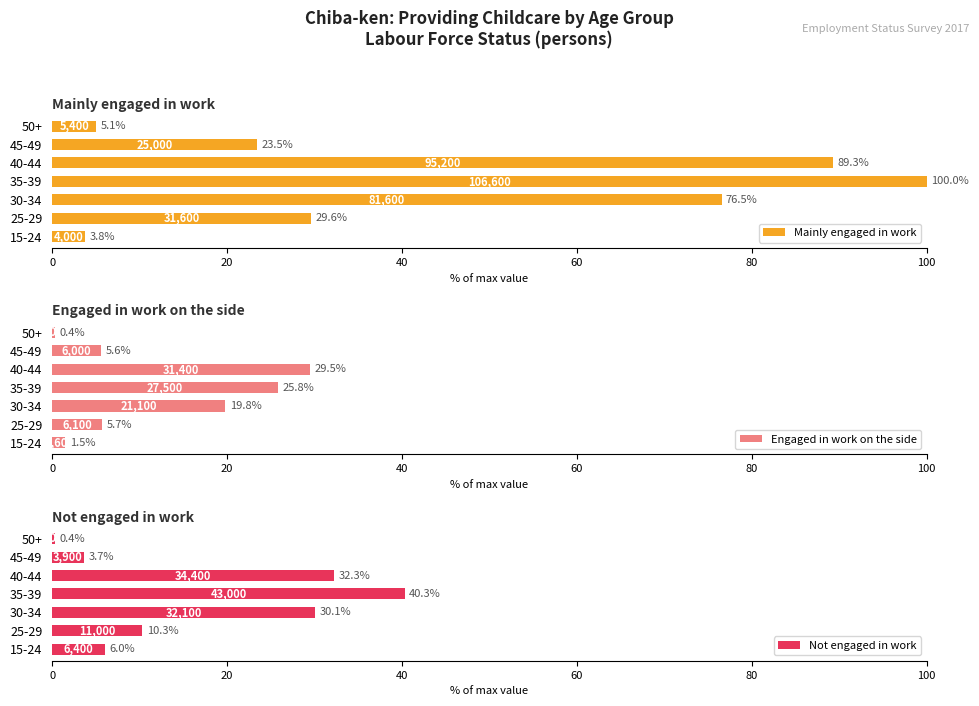

At how many categories does at least one series exceed 97?

1